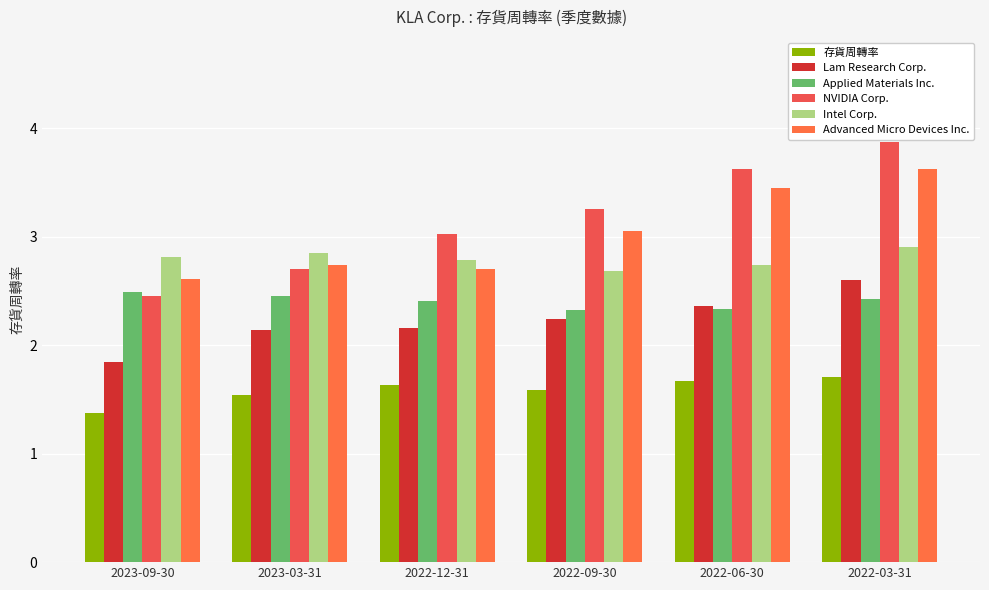

At how many categories does at least one series exceed 3?

4